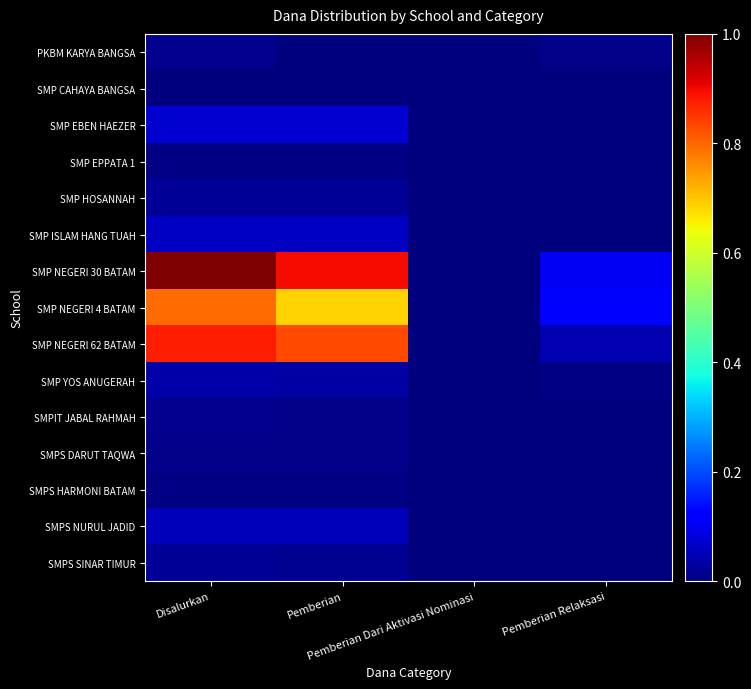

How many series are shown in this chart?

15